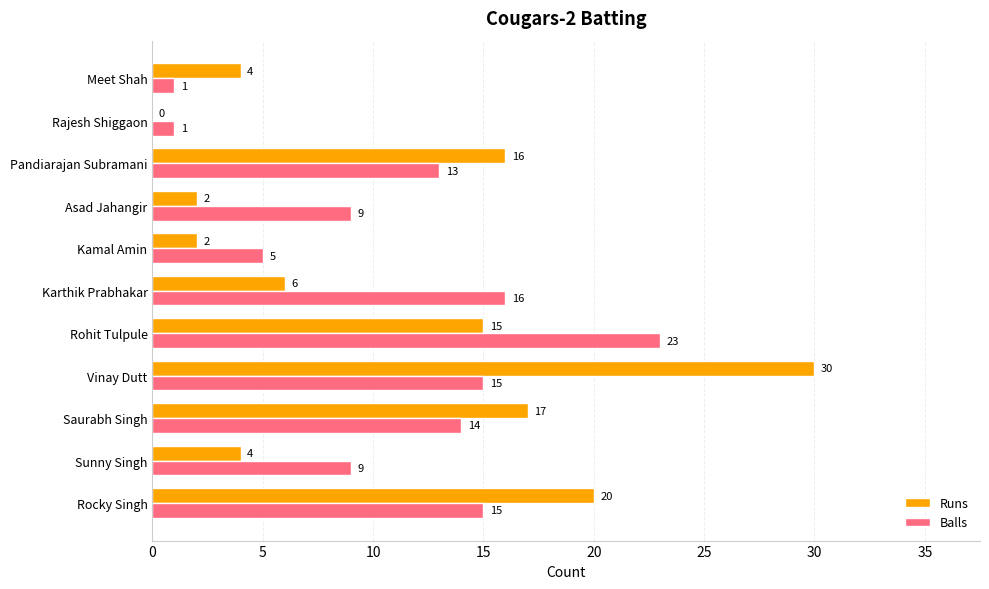

True or false: Balls has a value of 5 at Kamal Amin.

True